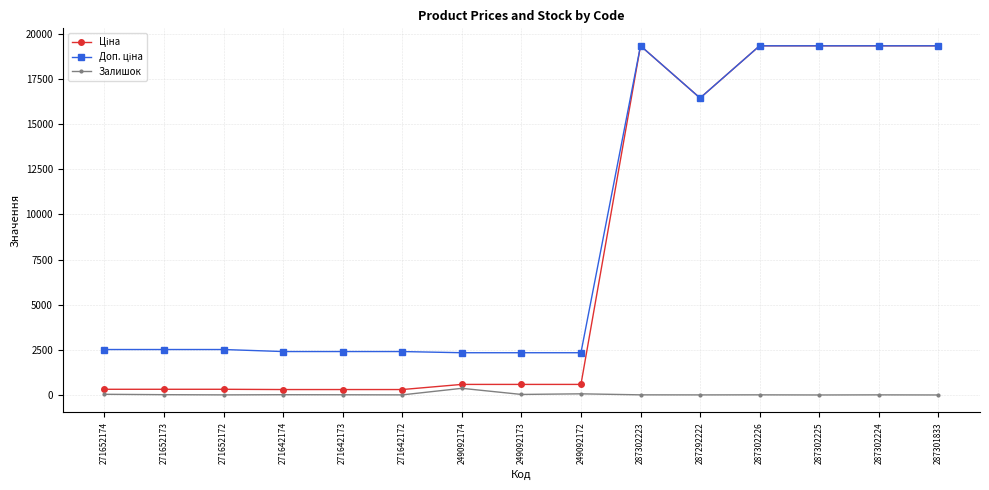

What is the greatest value displayed?

19343.1